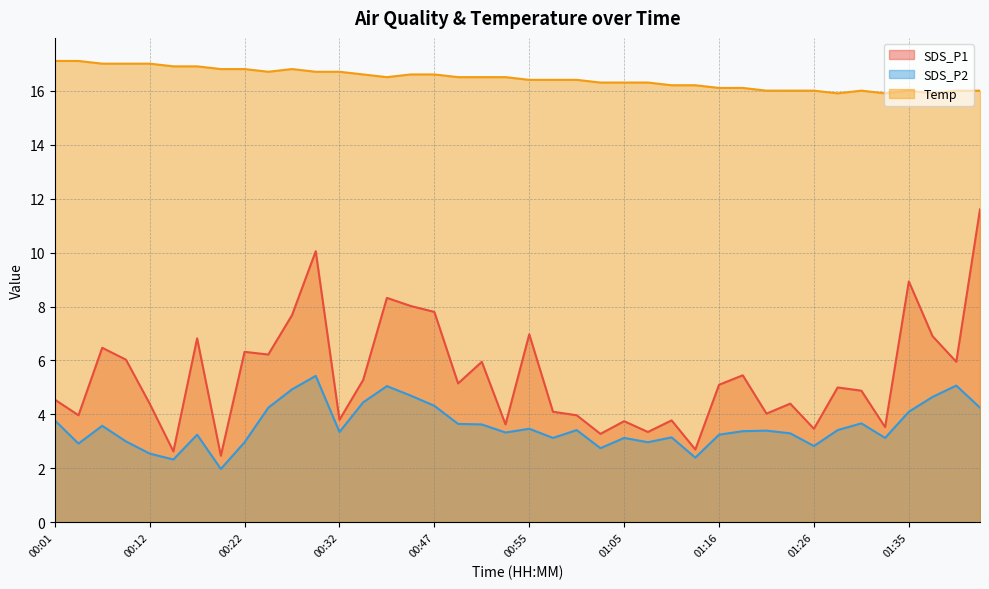

What is the value of the SDS_P2 point at the 4th from the left?

3.0